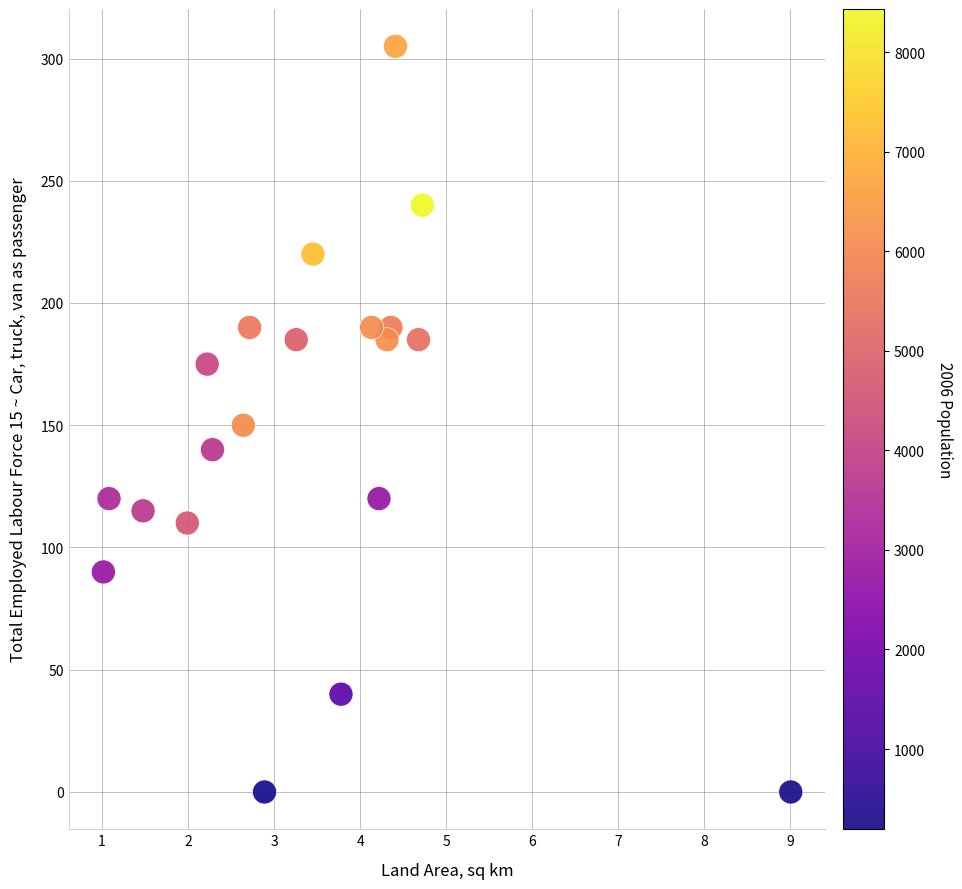

What is the range of Y values (max minus min)?

305